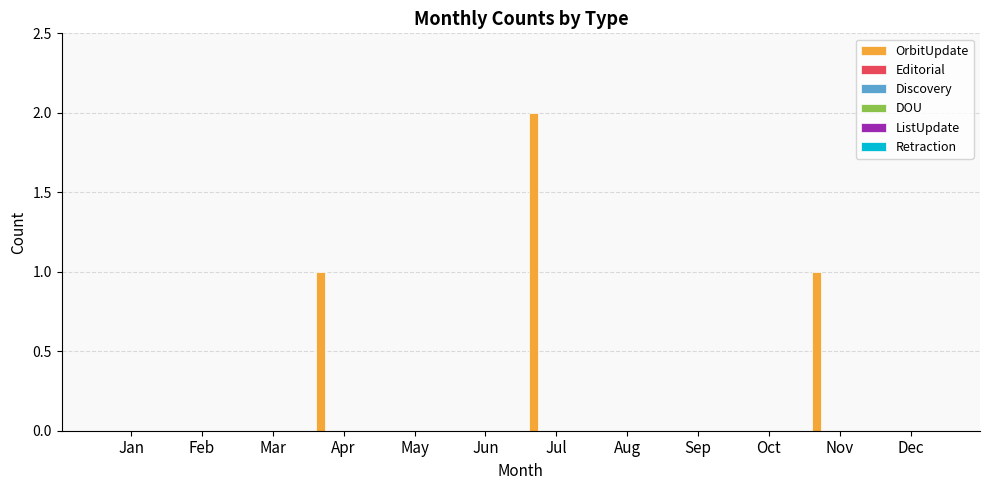

What is the sum of all values?

4